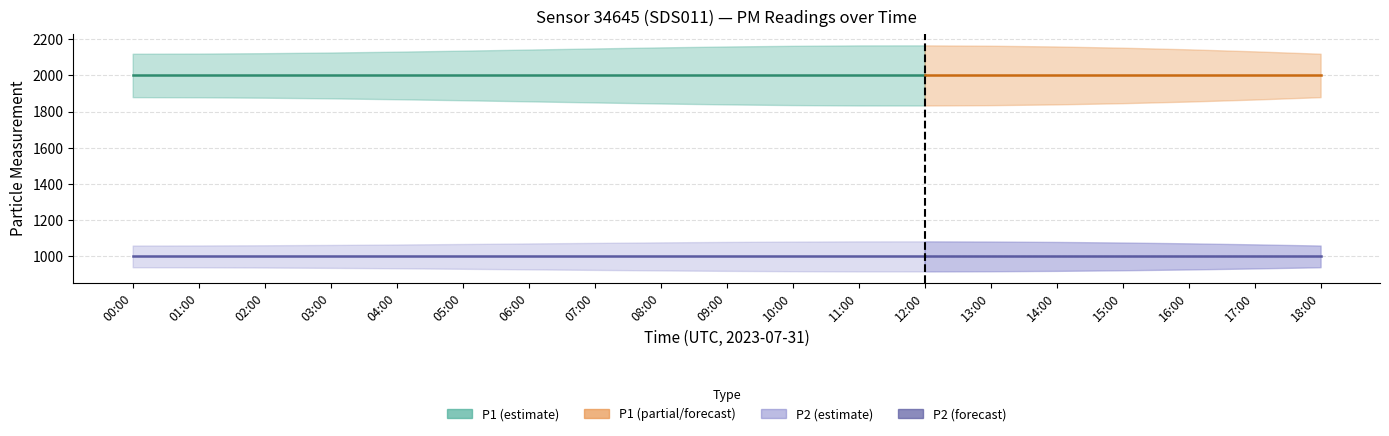

True or false: P1_upper and P2_upper intersect in this chart.

False